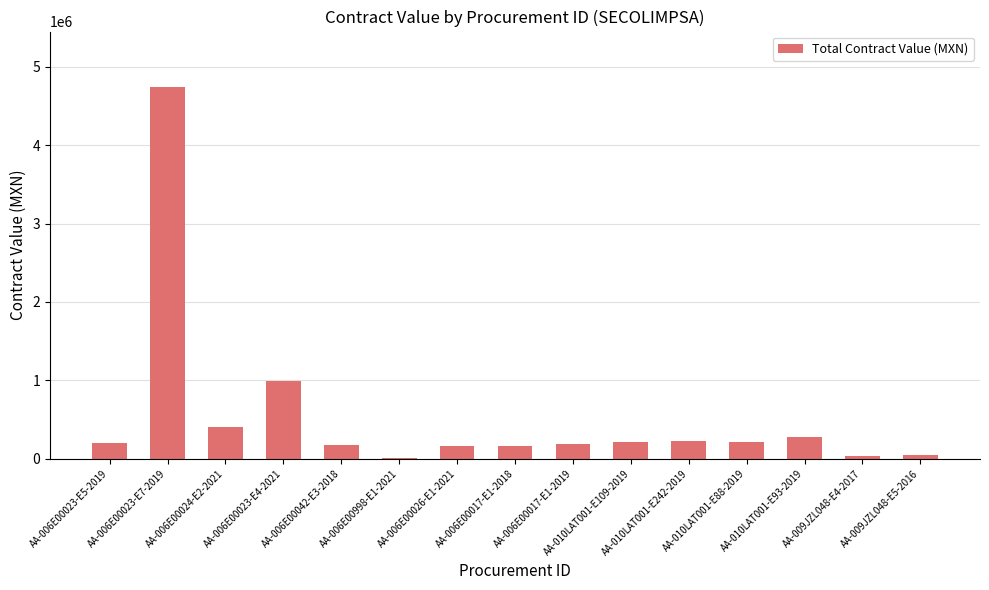

What is the sum of all values?

8053392.2